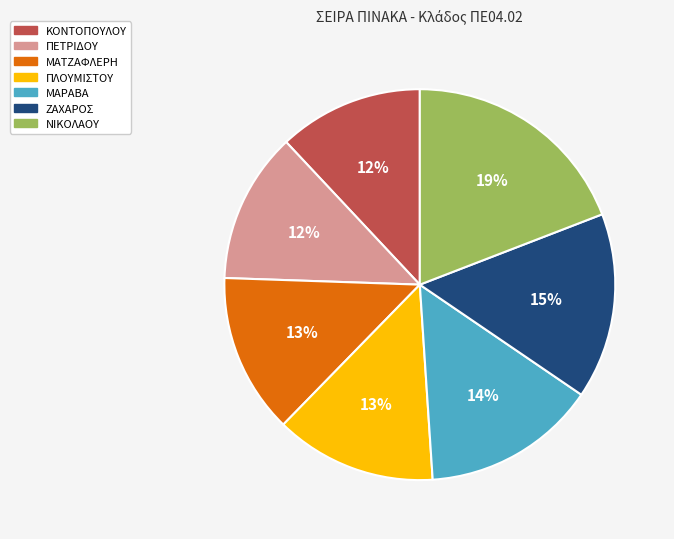

Does ΜΑΡΑΒΑ represent more than half of the total?

No